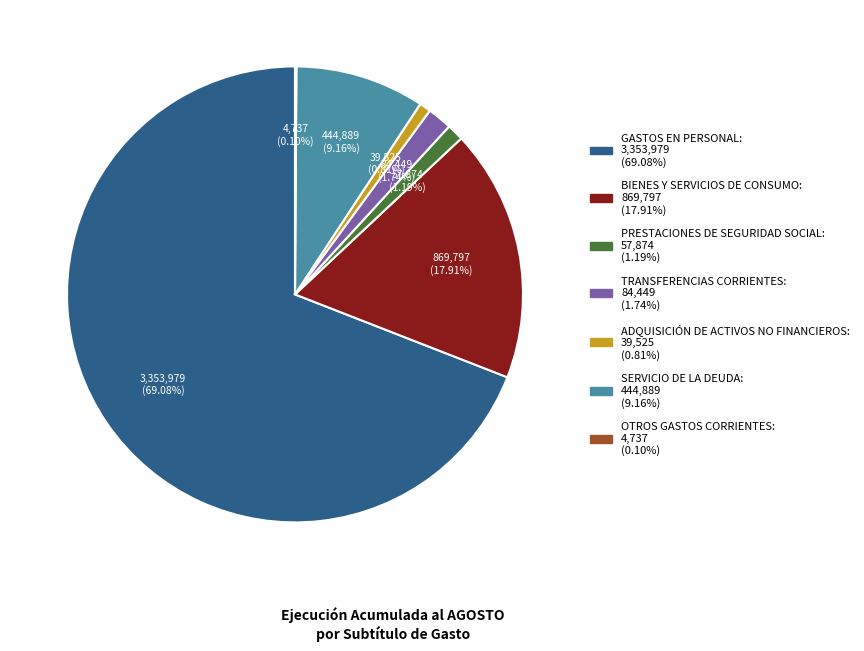

What is the total percentage of SERVICIO DE LA DEUDA and BIENES Y SERVICIOS DE CONSUMO?

27.1%